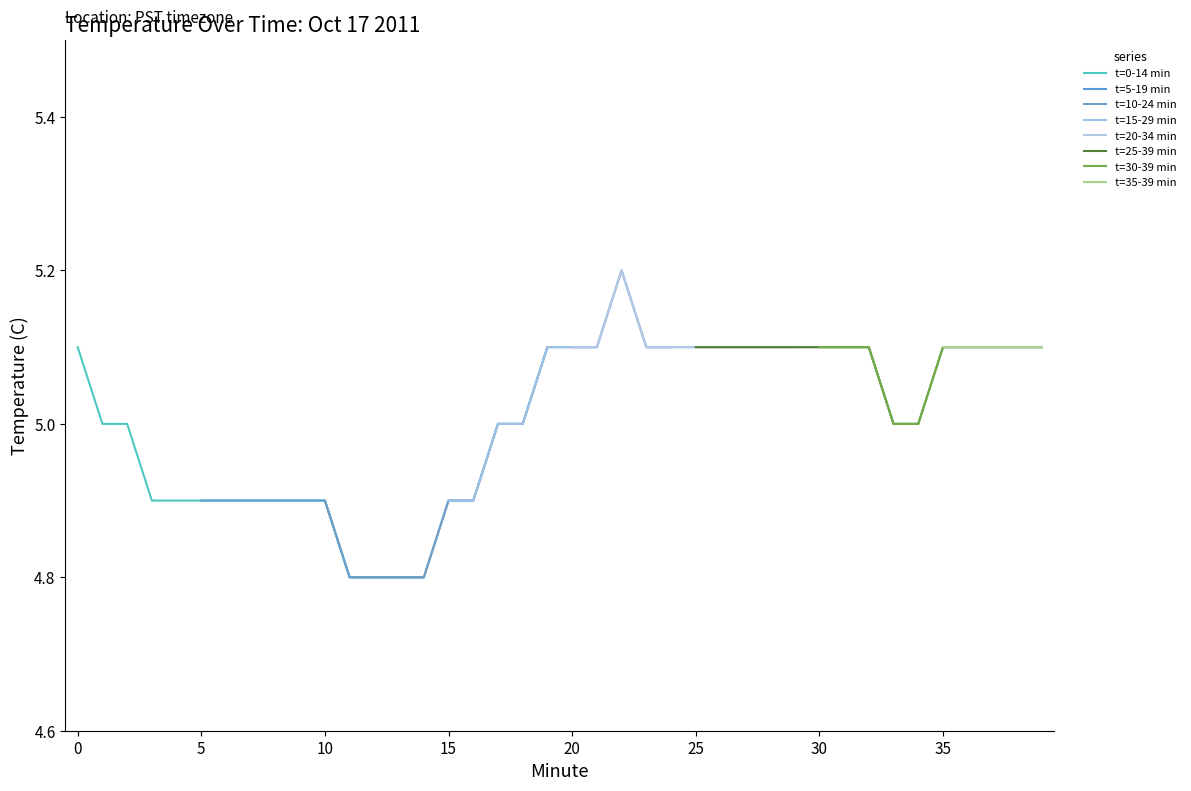

What is the minimum value for t=0-14 min?

4.8